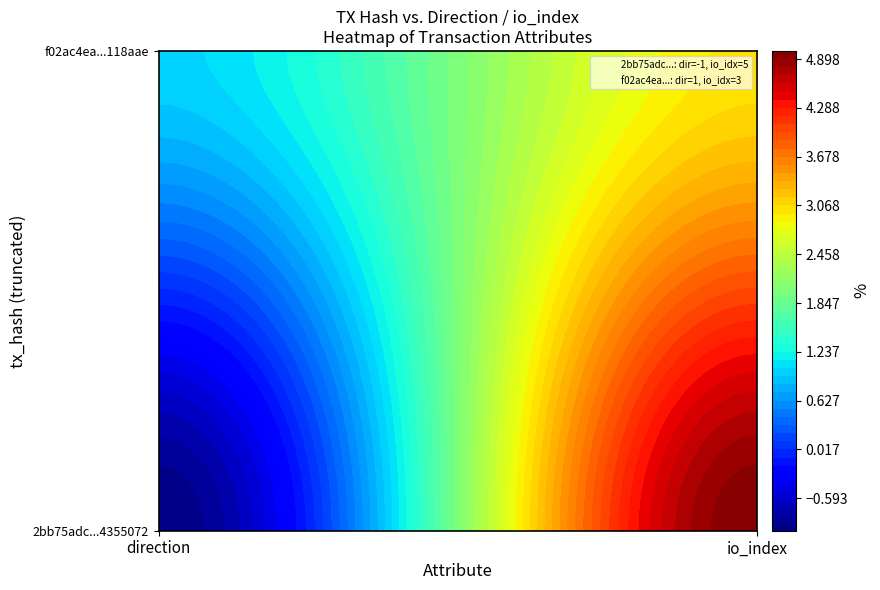

What is the difference between the 2bb75adc4645c55937a73a5906dbc42e4355072 values at 1 and 0?

6